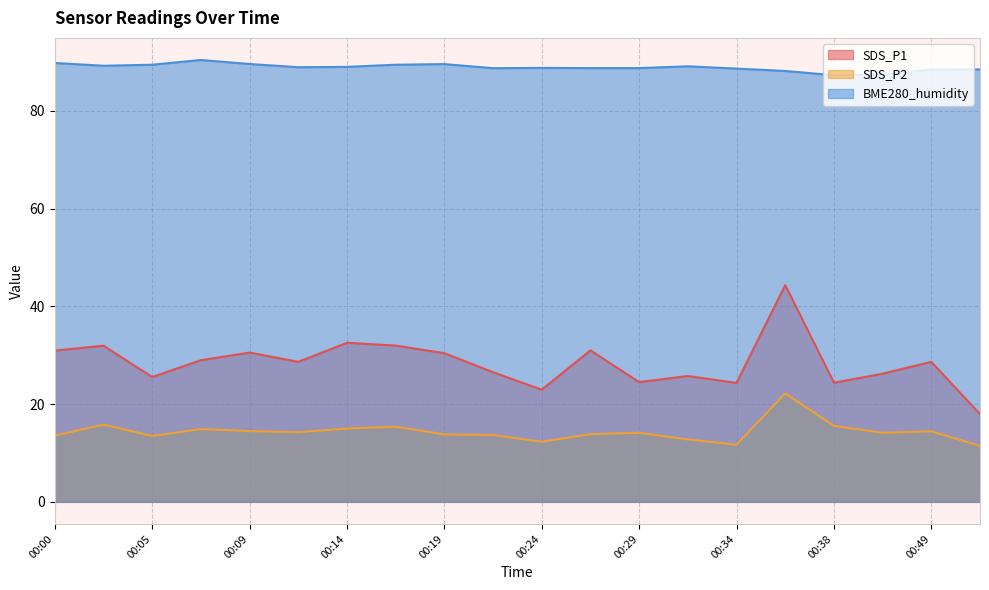

True or false: BME280_humidity has more than 1 interior local peaks.

True